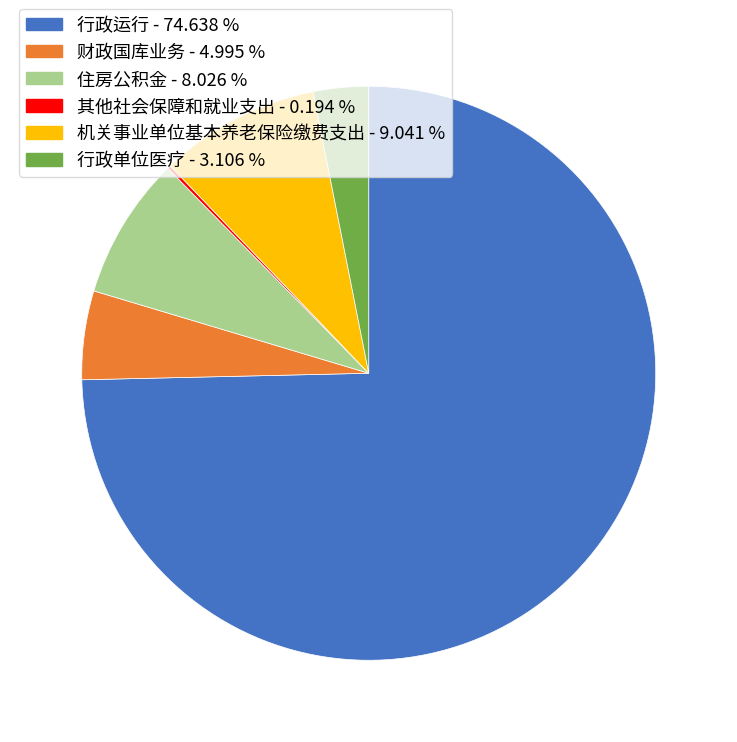

Is it true that 机关事业单位基本养老保险缴费支出 is 9% of the pie?

True